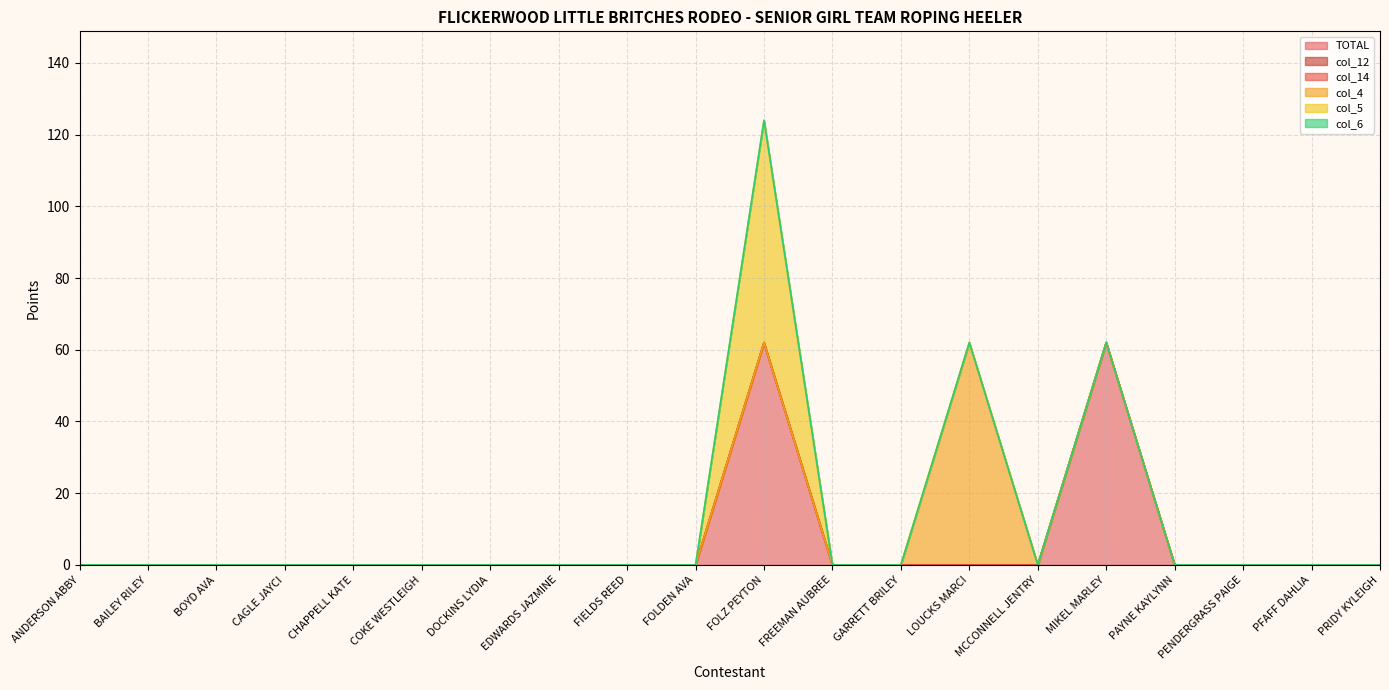

Reading right to left, what are all the values shown in this chart?

TOTAL: PRIDY KYLEIGH=0	PFAFF DAHLIA=0	PENDERGRASS PAIGE=0	PAYNE KAYLYNN=0	MIKEL MARLEY=62	MCCONNELL JENTRY=0	LOUCKS MARCI=0	GARRETT BRILEY=0	FREEMAN AUBREE=0	FOLZ PEYTON=62	FOLDEN AVA=0	FIELDS REED=0	EDWARDS JAZMINE=0	DOCKINS LYDIA=0	COKE WESTLEIGH=0	CHAPPELL KATE=0	CAGLE JAYCI=0	BOYD AVA=0	BAILEY RILEY=0	ANDERSON ABBY=0
col_12: PRIDY KYLEIGH=0	PFAFF DAHLIA=0	PENDERGRASS PAIGE=0	PAYNE KAYLYNN=0	MIKEL MARLEY=0	MCCONNELL JENTRY=0	LOUCKS MARCI=0	GARRETT BRILEY=0	FREEMAN AUBREE=0	FOLZ PEYTON=0	FOLDEN AVA=0	FIELDS REED=0	EDWARDS JAZMINE=0	DOCKINS LYDIA=0	COKE WESTLEIGH=0	CHAPPELL KATE=0	CAGLE JAYCI=0	BOYD AVA=0	BAILEY RILEY=0	ANDERSON ABBY=0
col_14: PRIDY KYLEIGH=0	PFAFF DAHLIA=0	PENDERGRASS PAIGE=0	PAYNE KAYLYNN=0	MIKEL MARLEY=0	MCCONNELL JENTRY=0	LOUCKS MARCI=0	GARRETT BRILEY=0	FREEMAN AUBREE=0	FOLZ PEYTON=0	FOLDEN AVA=0	FIELDS REED=0	EDWARDS JAZMINE=0	DOCKINS LYDIA=0	COKE WESTLEIGH=0	CHAPPELL KATE=0	CAGLE JAYCI=0	BOYD AVA=0	BAILEY RILEY=0	ANDERSON ABBY=0
col_4: PRIDY KYLEIGH=0	PFAFF DAHLIA=0	PENDERGRASS PAIGE=0	PAYNE KAYLYNN=0	MIKEL MARLEY=0	MCCONNELL JENTRY=0	LOUCKS MARCI=62	GARRETT BRILEY=0	FREEMAN AUBREE=0	FOLZ PEYTON=0	FOLDEN AVA=0	FIELDS REED=0	EDWARDS JAZMINE=0	DOCKINS LYDIA=0	COKE WESTLEIGH=0	CHAPPELL KATE=0	CAGLE JAYCI=0	BOYD AVA=0	BAILEY RILEY=0	ANDERSON ABBY=0
col_5: PRIDY KYLEIGH=0	PFAFF DAHLIA=0	PENDERGRASS PAIGE=0	PAYNE KAYLYNN=0	MIKEL MARLEY=0	MCCONNELL JENTRY=0	LOUCKS MARCI=0	GARRETT BRILEY=0	FREEMAN AUBREE=0	FOLZ PEYTON=62	FOLDEN AVA=0	FIELDS REED=0	EDWARDS JAZMINE=0	DOCKINS LYDIA=0	COKE WESTLEIGH=0	CHAPPELL KATE=0	CAGLE JAYCI=0	BOYD AVA=0	BAILEY RILEY=0	ANDERSON ABBY=0
col_6: PRIDY KYLEIGH=0	PFAFF DAHLIA=0	PENDERGRASS PAIGE=0	PAYNE KAYLYNN=0	MIKEL MARLEY=0	MCCONNELL JENTRY=0	LOUCKS MARCI=0	GARRETT BRILEY=0	FREEMAN AUBREE=0	FOLZ PEYTON=0	FOLDEN AVA=0	FIELDS REED=0	EDWARDS JAZMINE=0	DOCKINS LYDIA=0	COKE WESTLEIGH=0	CHAPPELL KATE=0	CAGLE JAYCI=0	BOYD AVA=0	BAILEY RILEY=0	ANDERSON ABBY=0